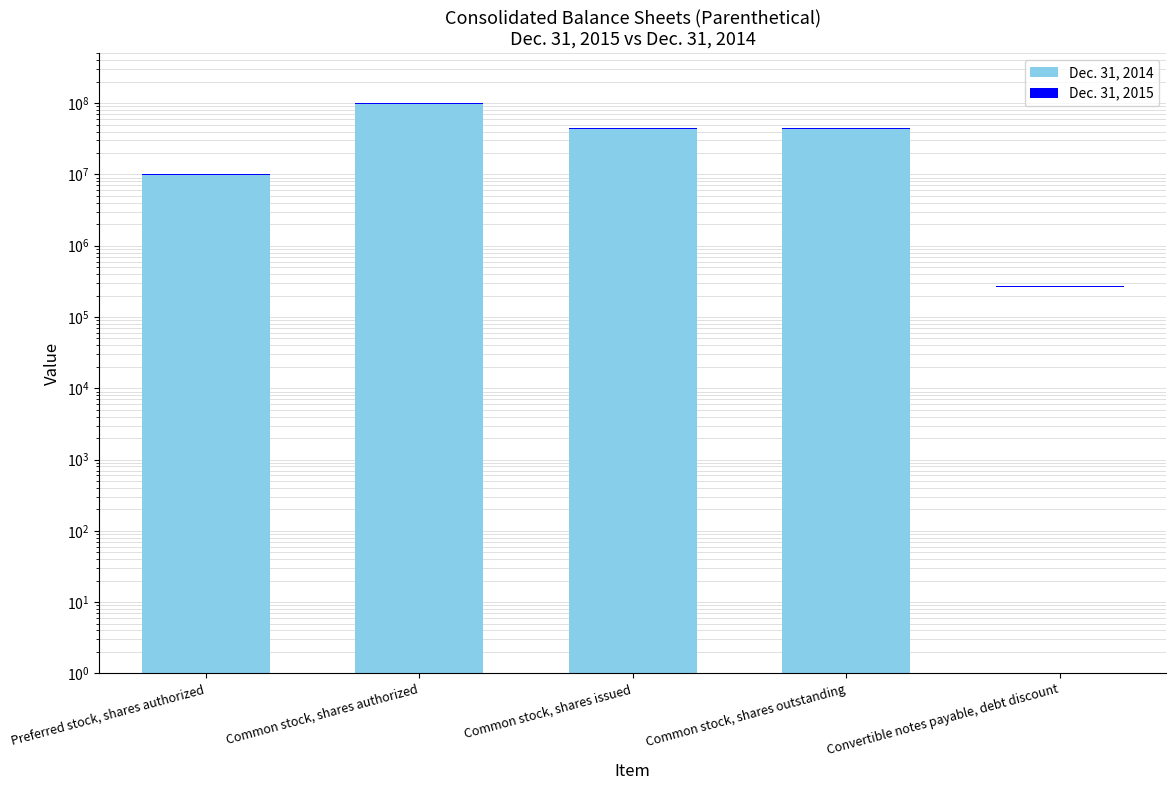

What is the difference between the Dec. 31, 2014 values at Common stock, shares outstanding and Convertible notes payable, debt discount?

44060000.0